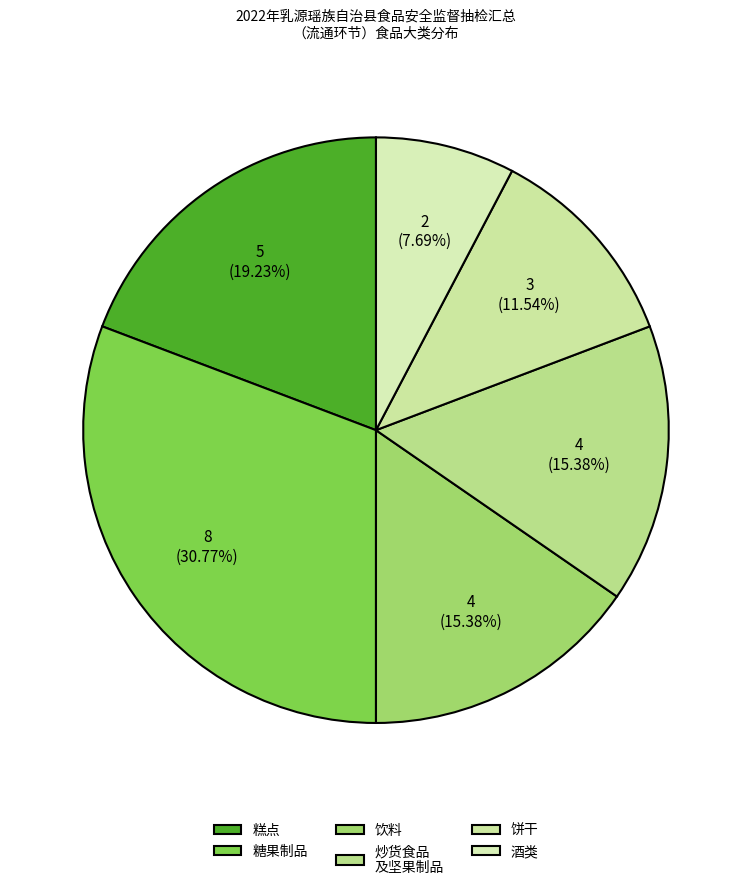

How much of the chart is everything except 饼干?

88.5%